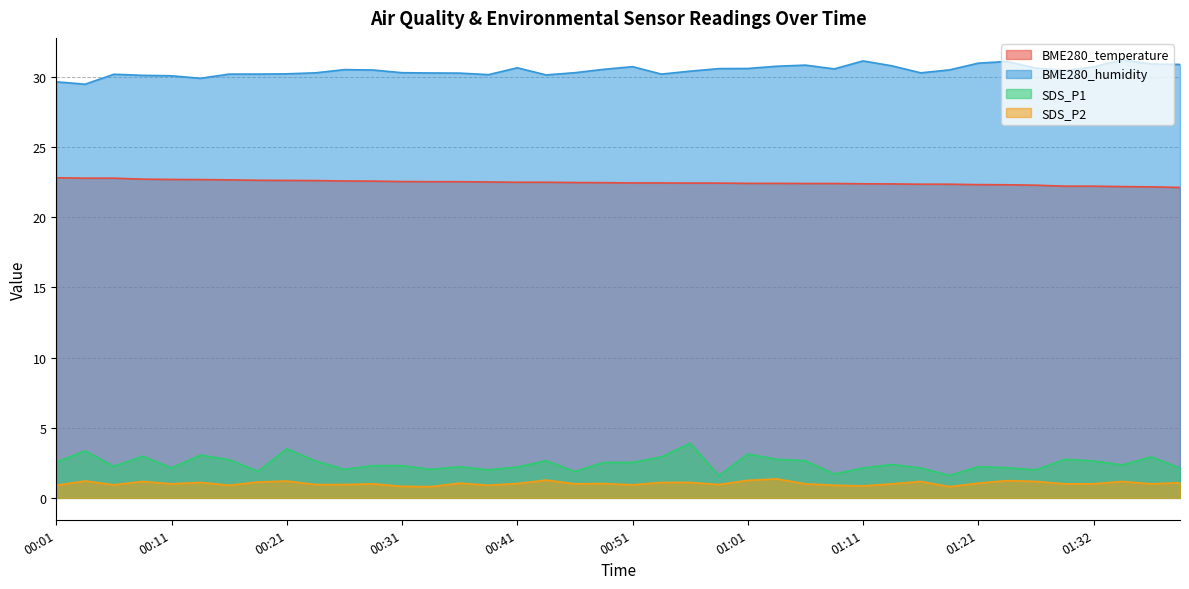

True or false: BME280_temperature and SDS_P2 intersect in this chart.

False